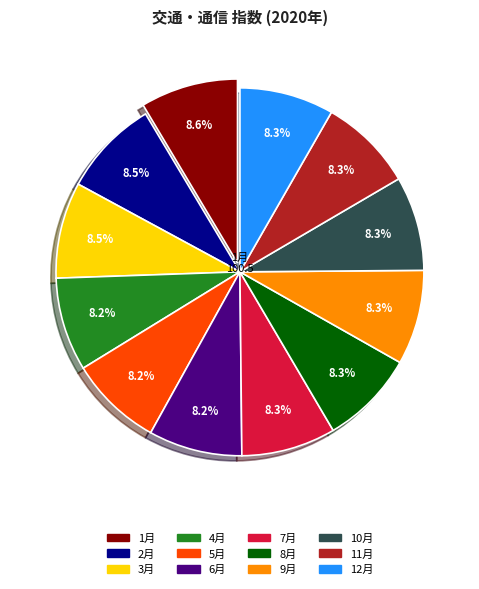

Is there a majority slice in this chart?

No